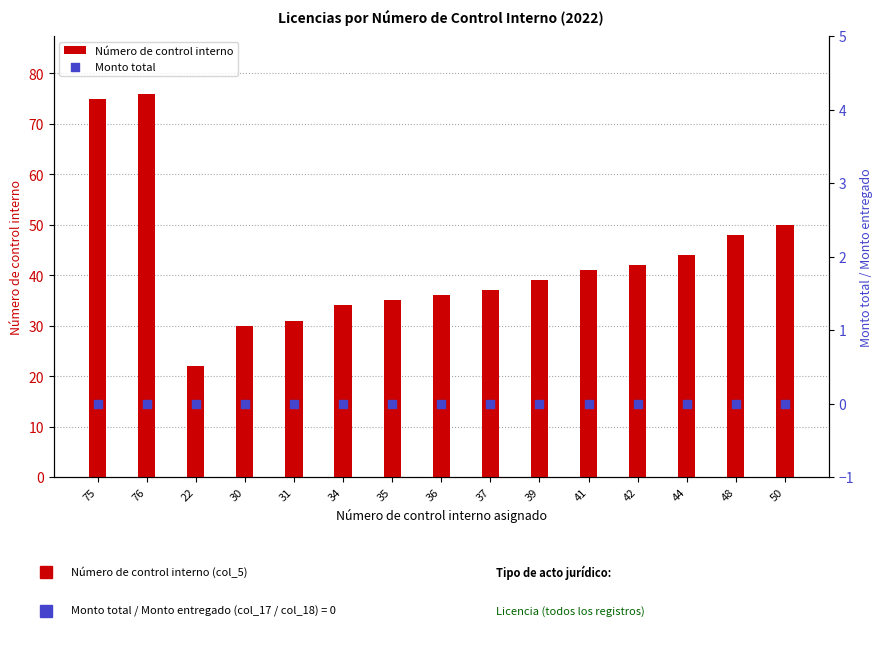

What are all the series names shown in the legend?

Número de control interno, Monto total